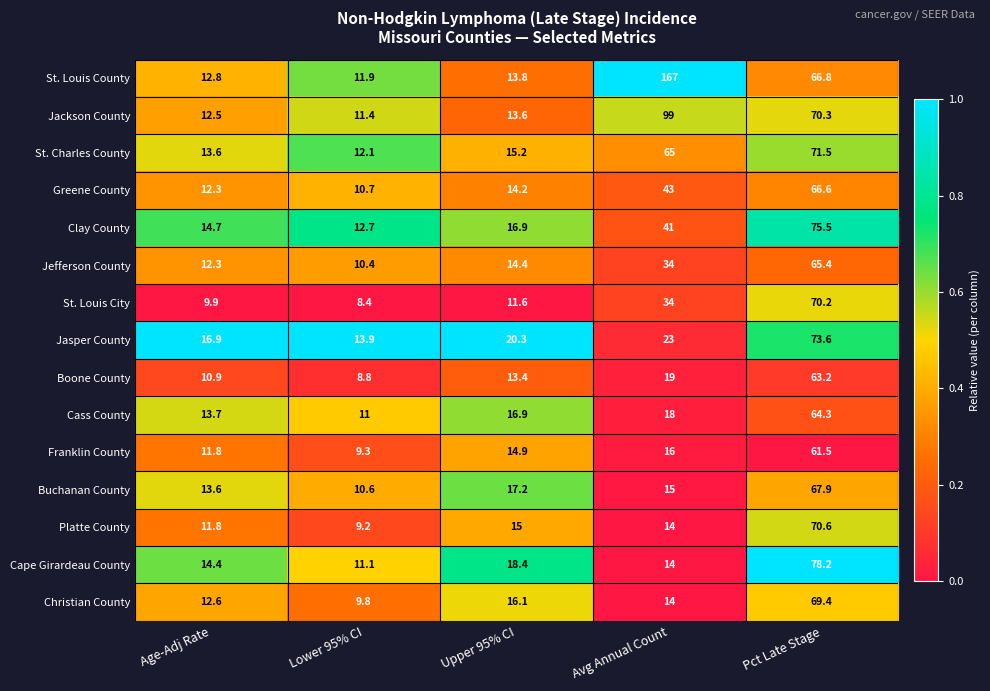

The St. Louis County series shows 23.9 at Pct Late Stage. True or false?

False